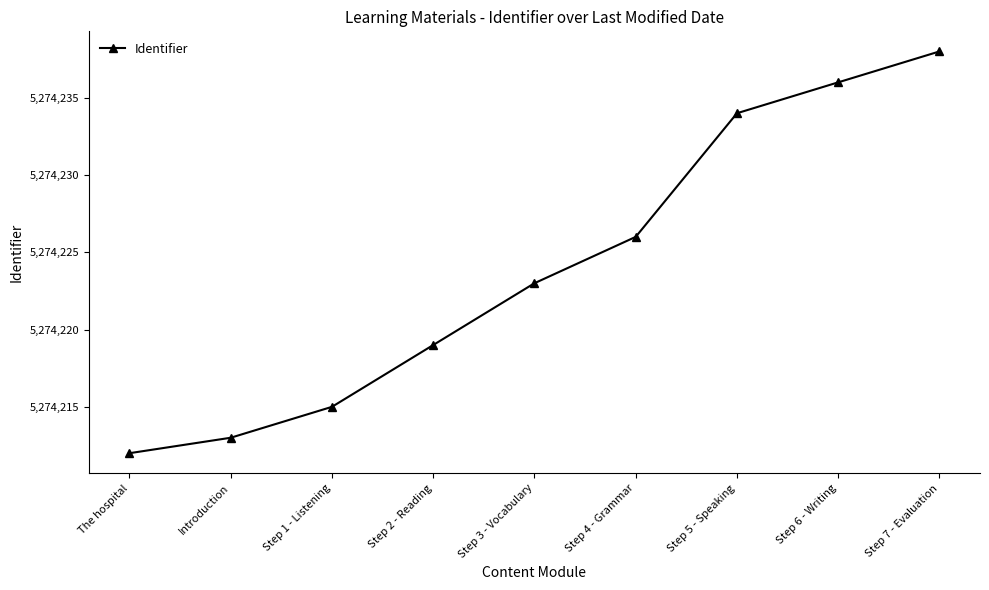

At which label is the value closest to 5274225?

Step 4 - Grammar